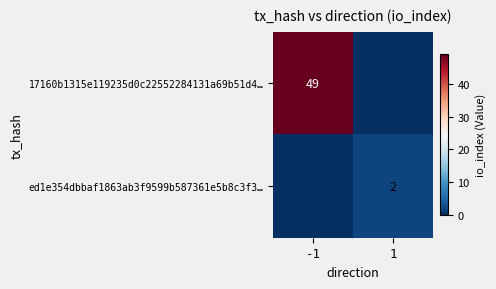

Is the value of 17160b1315e119235d0c22552284131a69b51d4… at -1 greater than the value of ed1e354dbbaf1863ab3f9599b587361e5b8c3f3… at 1?

Yes